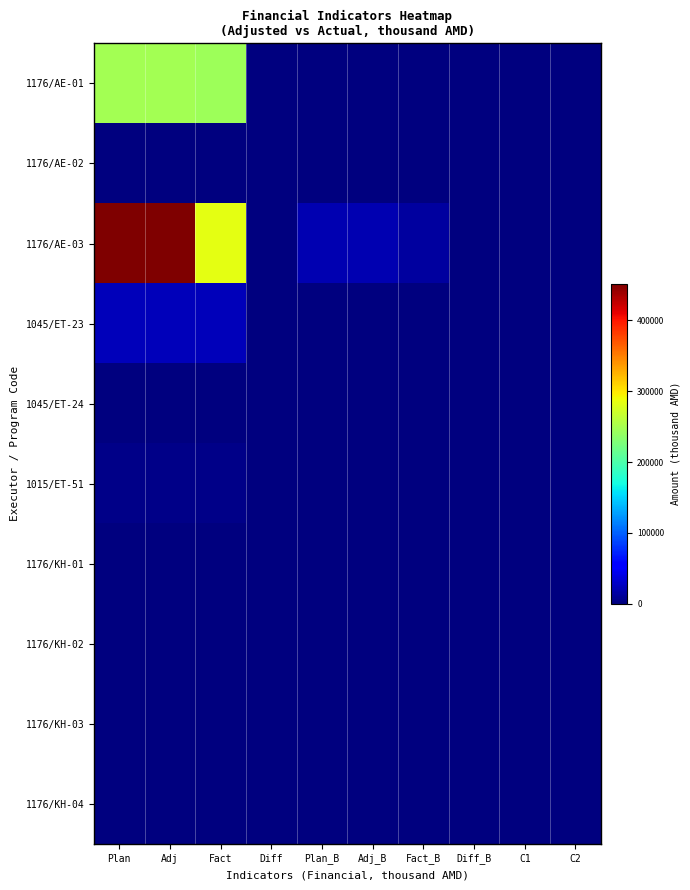

Which series has the widest spread of values?

1176/AE-03